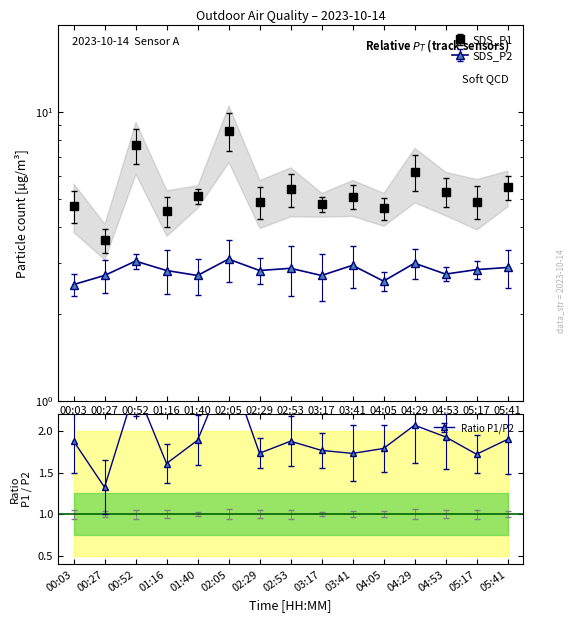

Is the value of SDS_P2 at 03:17 greater than the value of SDS_P1 at 00:52?

No